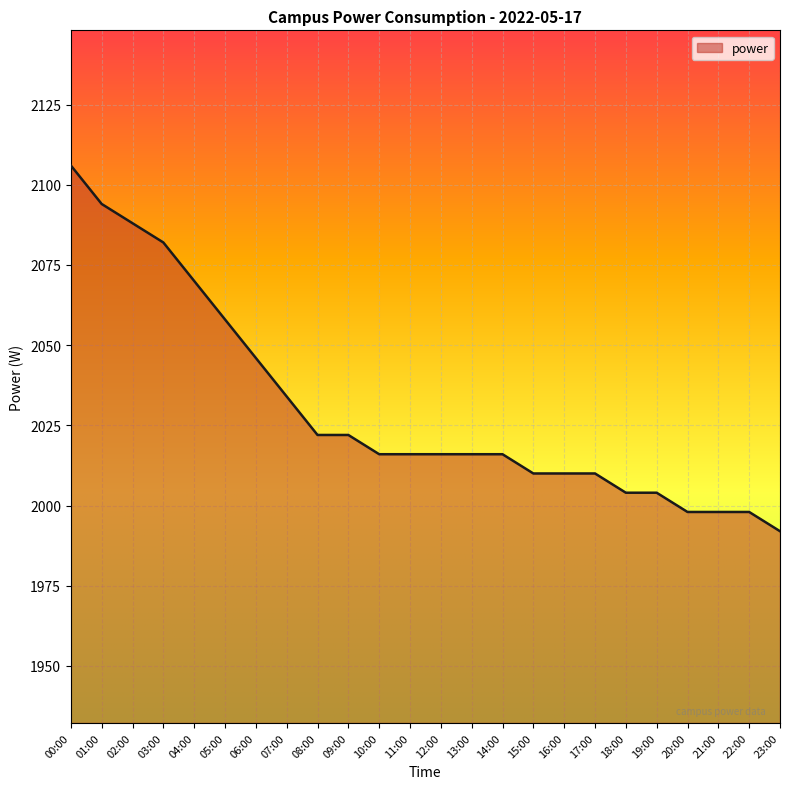

The chart shows a value of 1992 at 23:00. True or false?

True